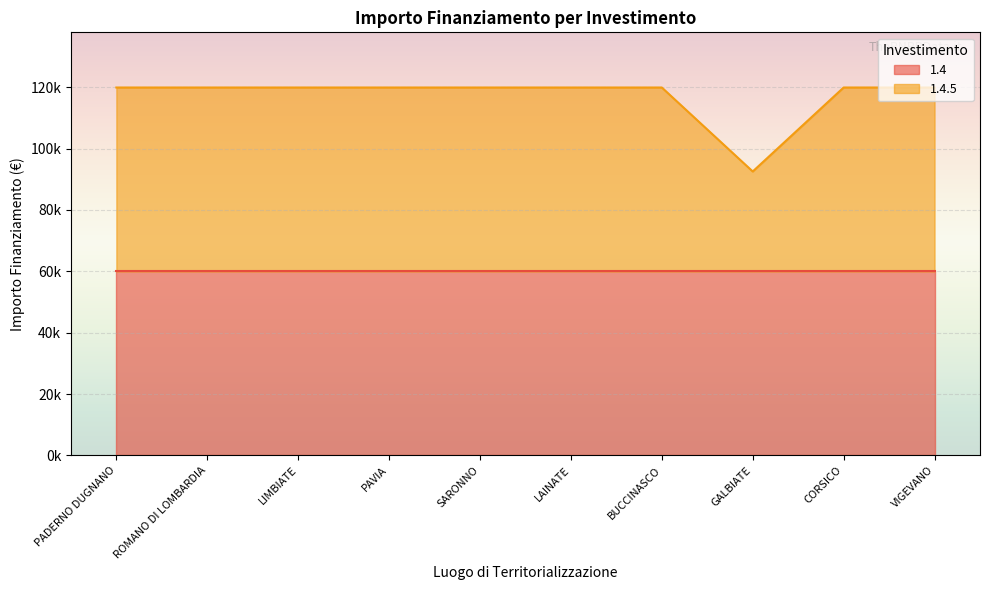

Where is the data nearest to the value 106243?

GALBIATE